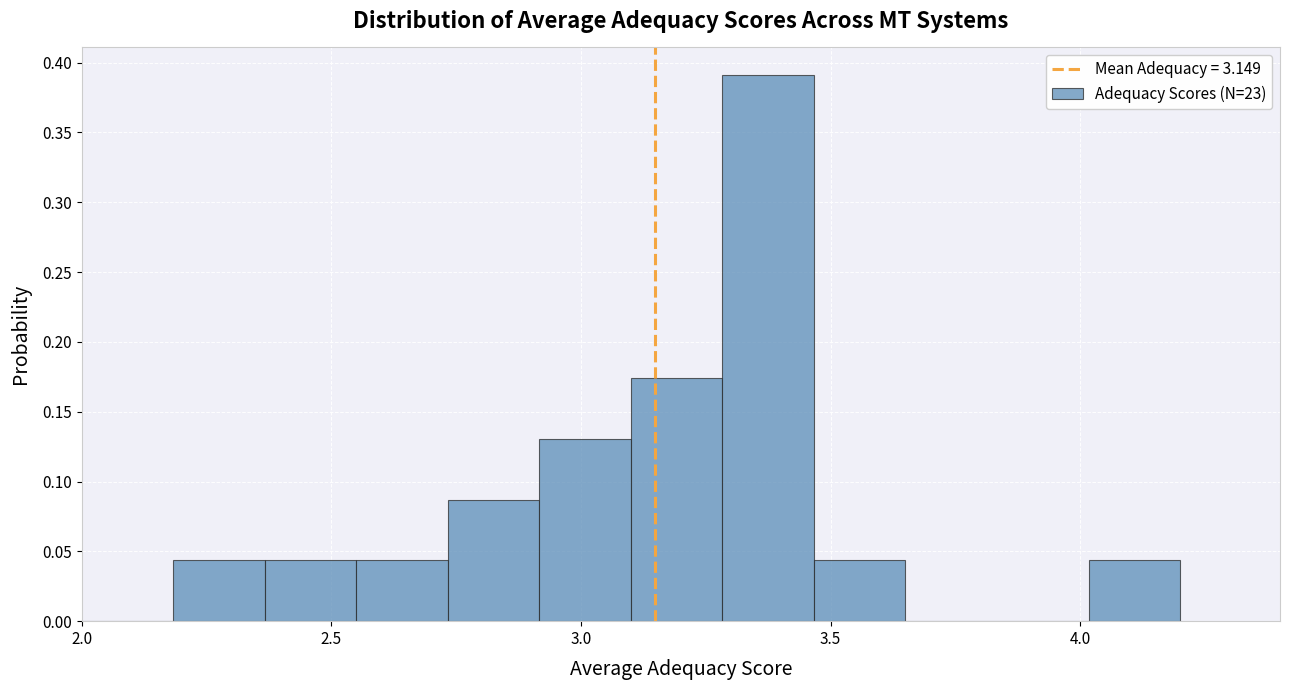

Around what value on the x-axis is the tallest bar? Give the approximate position of its centre, as read against the axis.

3.40